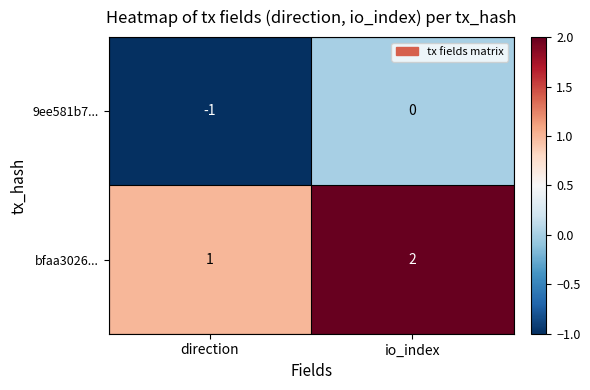

What is the sum of all bfaa3026... values?

3